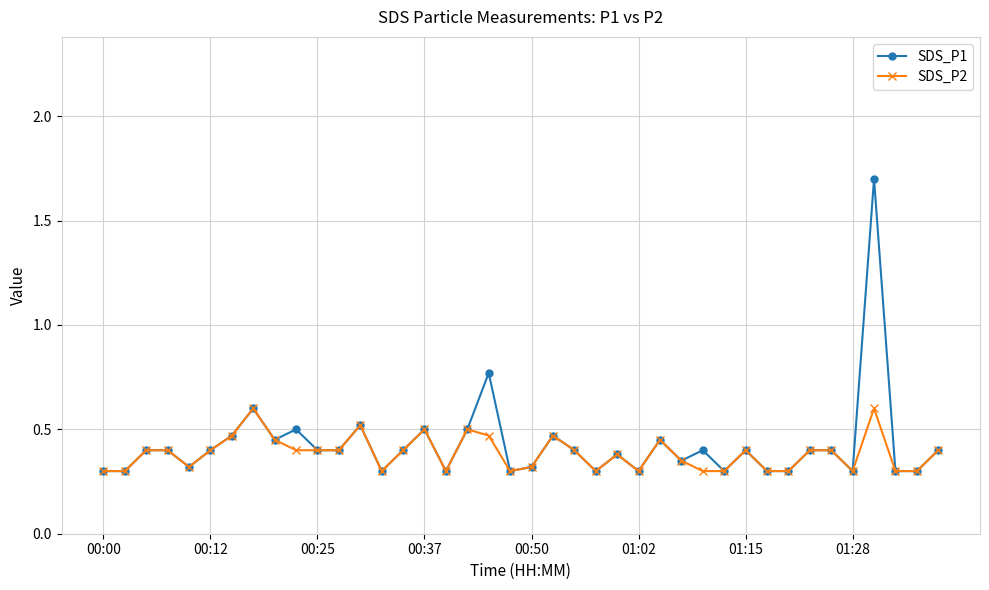

What is the maximum value shown in the chart?

1.7